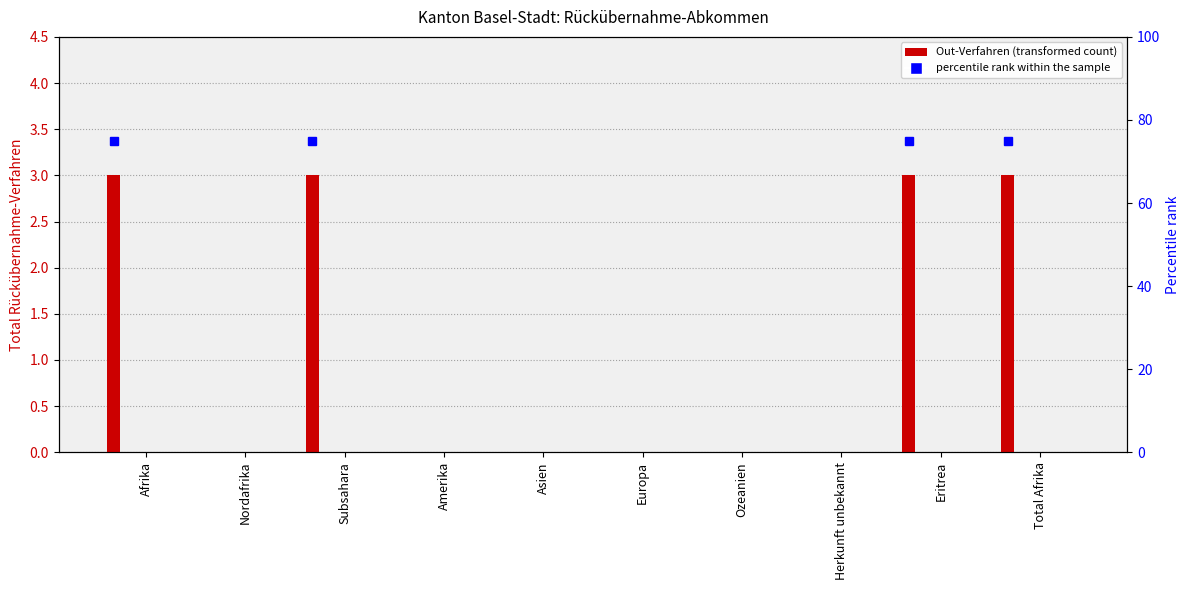

Which has a higher value, Nordafrika or Amerika?

Nordafrika